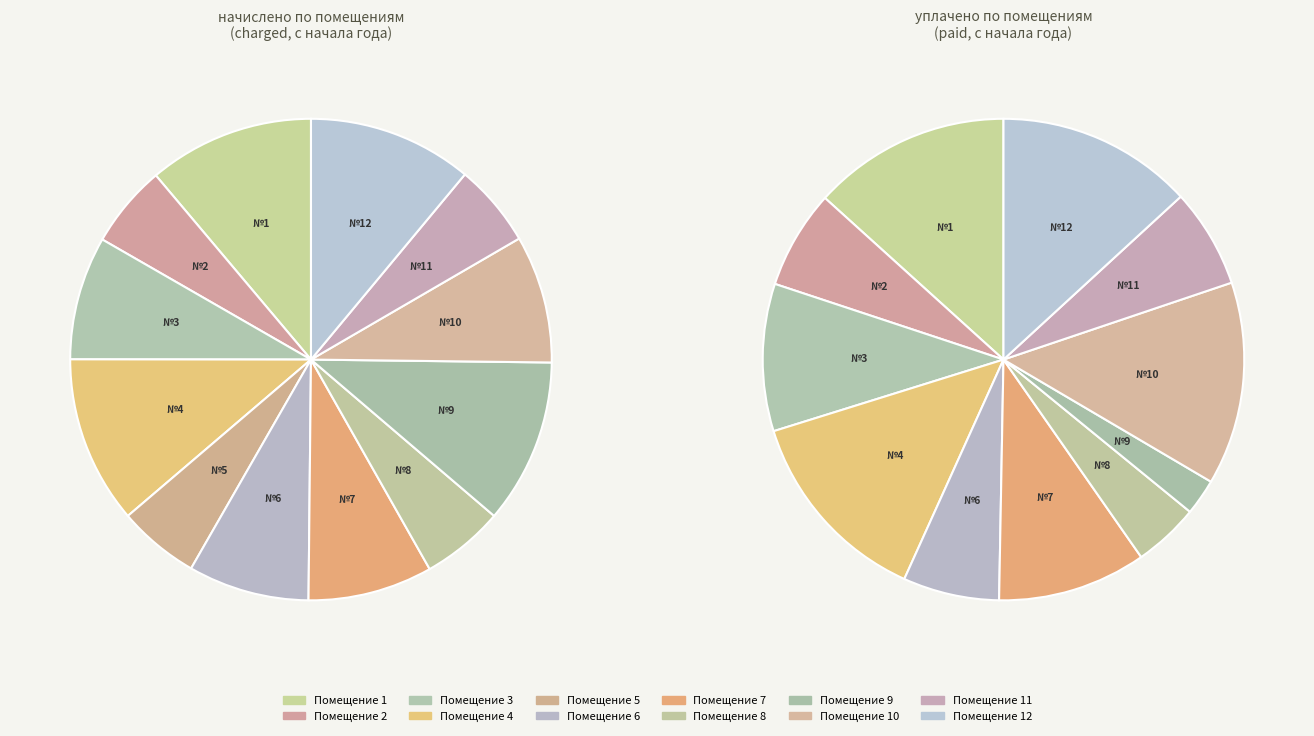

How many segments does this pie chart have?

12